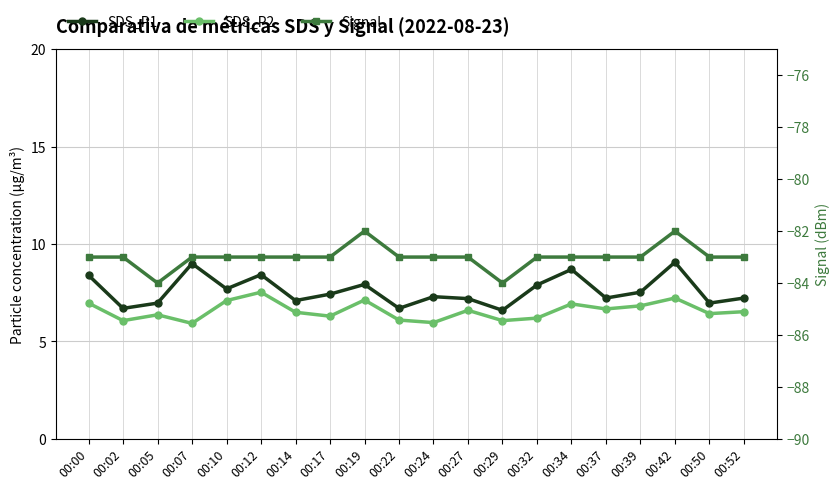

Read the SDS_P2 value at 00:05.

6.4